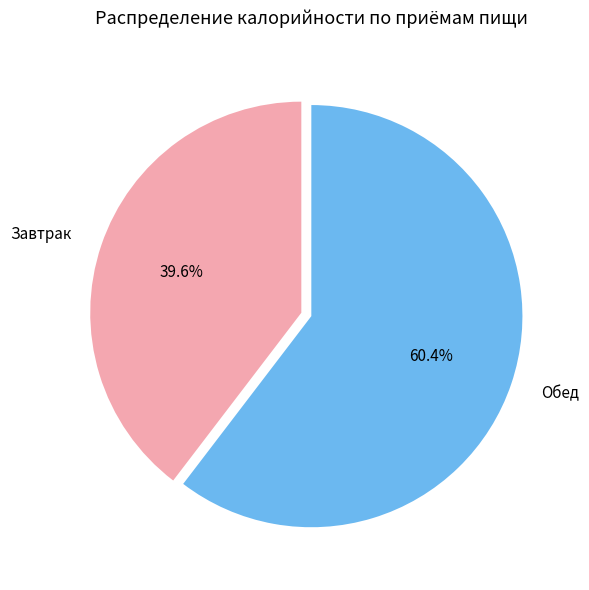

Which slice is the smallest?

Завтрак